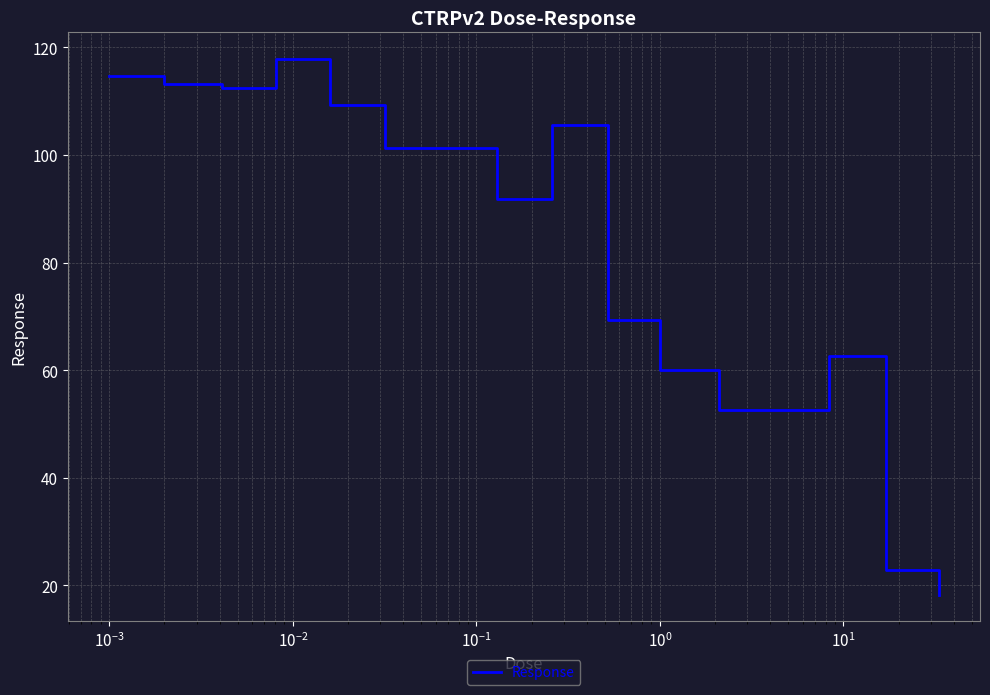

What is the smallest value displayed?

18.3